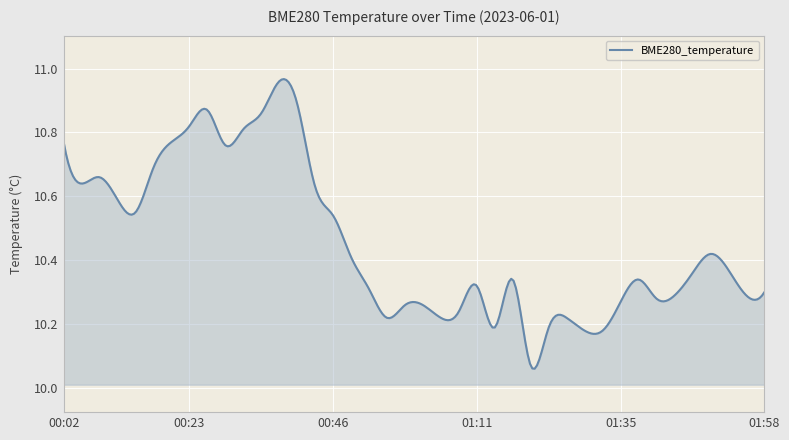

What is the difference between the maximum and minimum values?

0.9